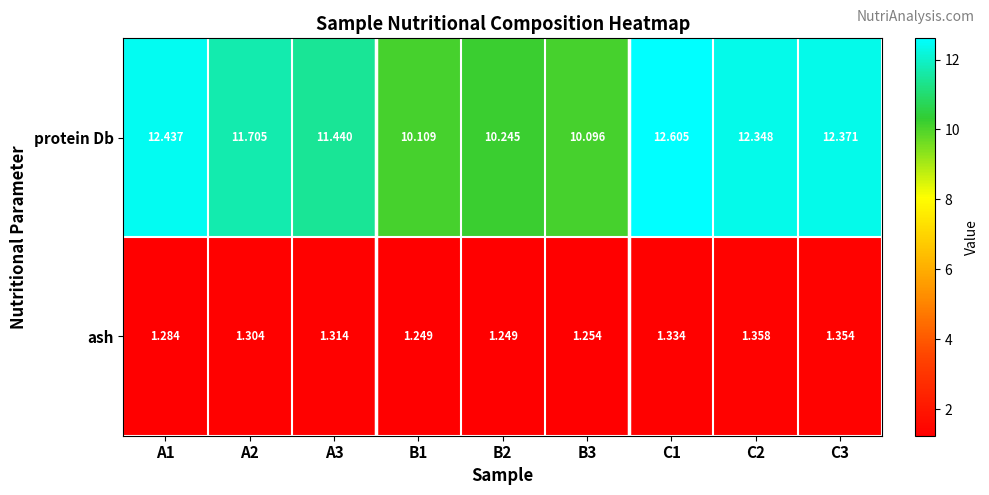

Which series changed the most between A1 and A2?

protein Db